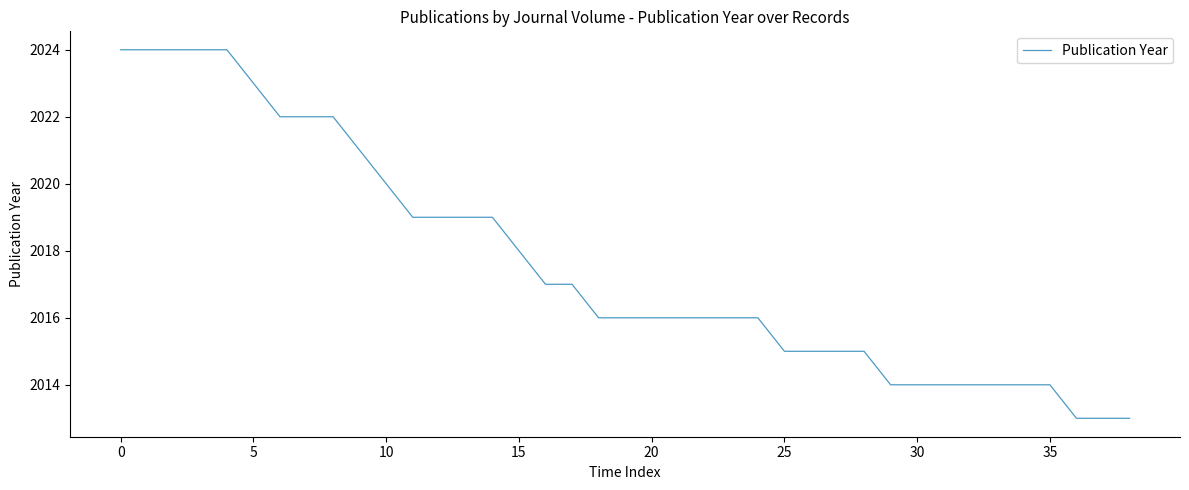

What is the difference between the maximum and minimum values?

11